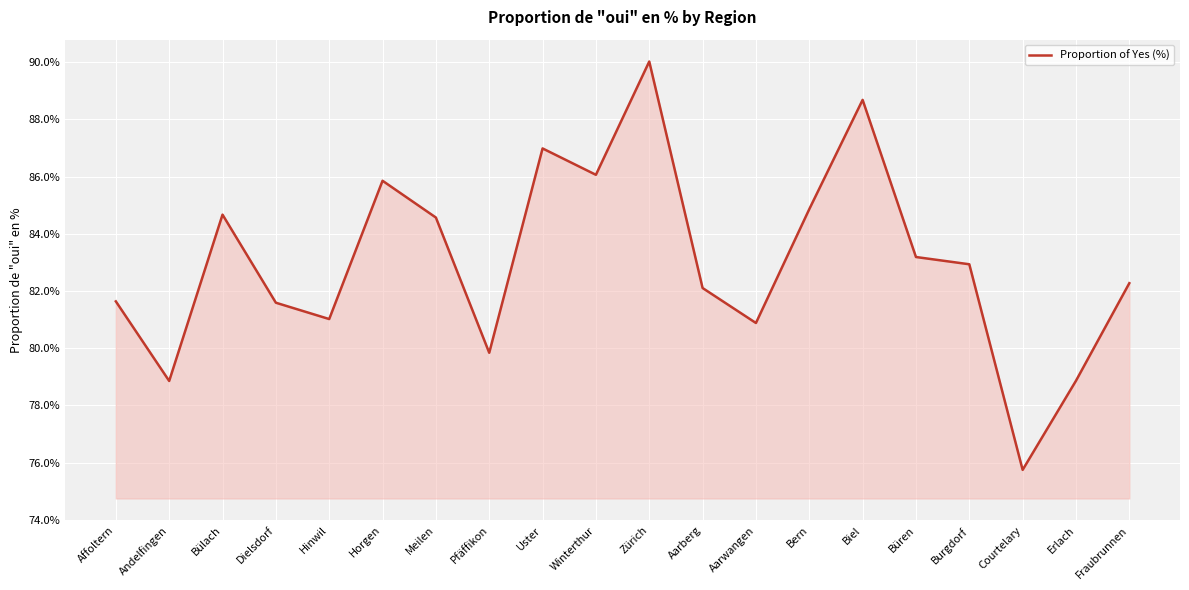

The value at Erlach is 78.9. True or false?

True